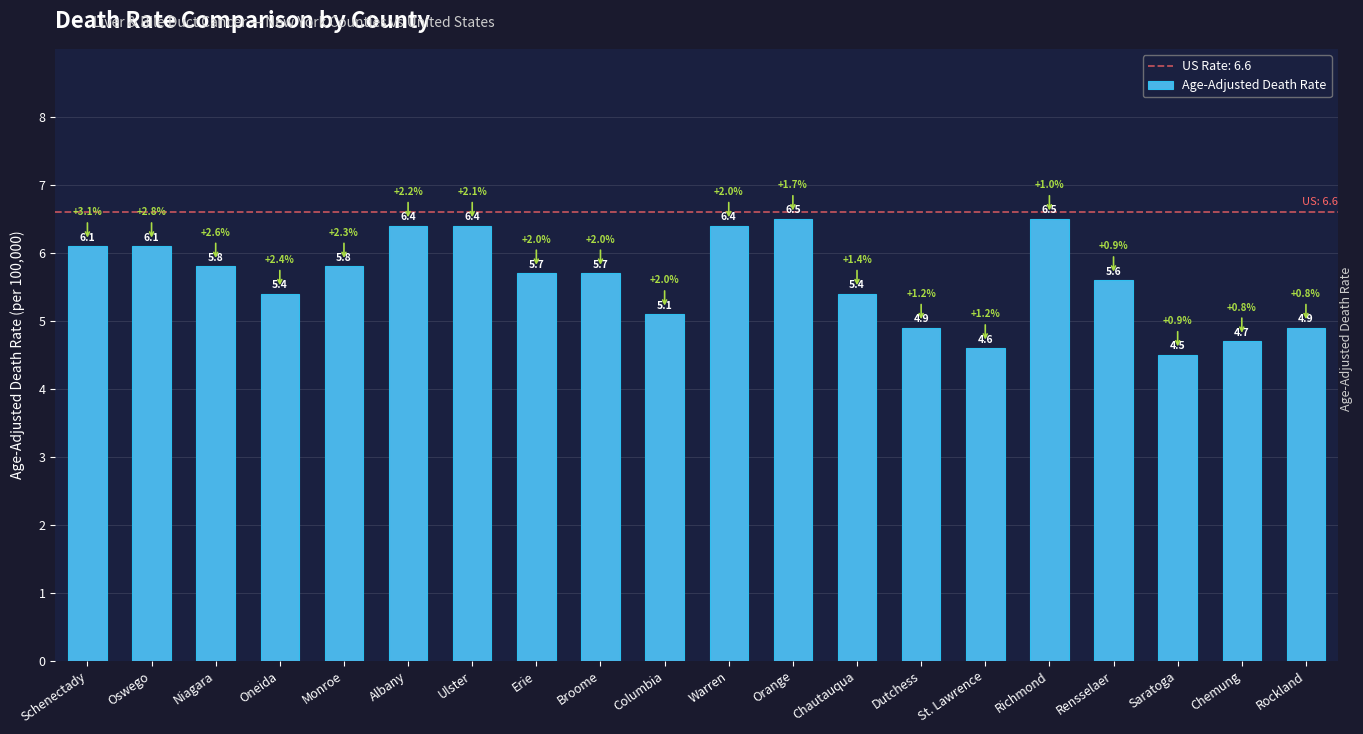

At which category does the chart reach its minimum across all series?

Saratoga